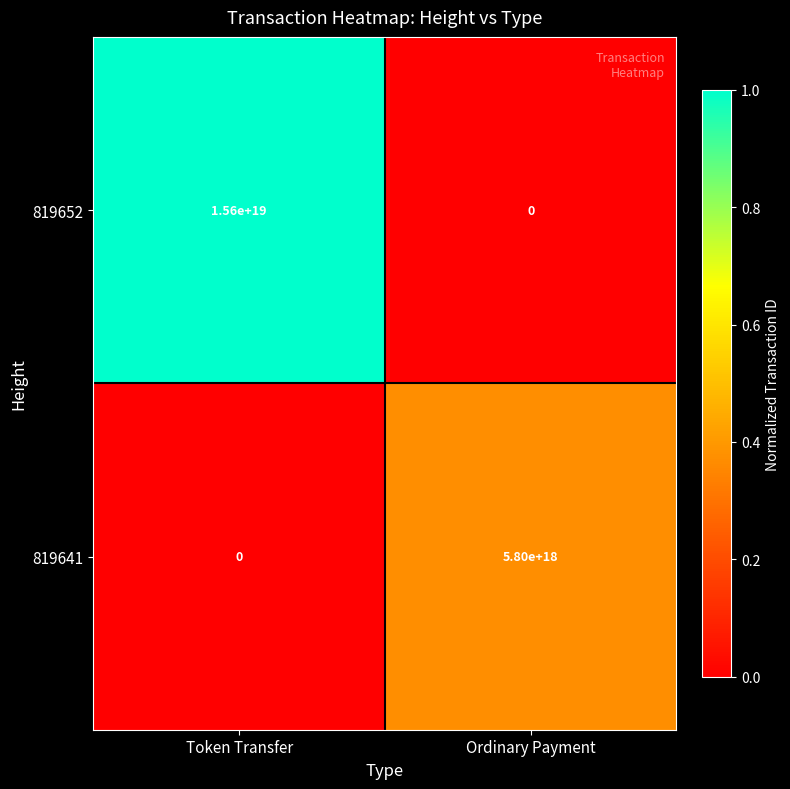

Which series has the largest range (max minus min)?

819652